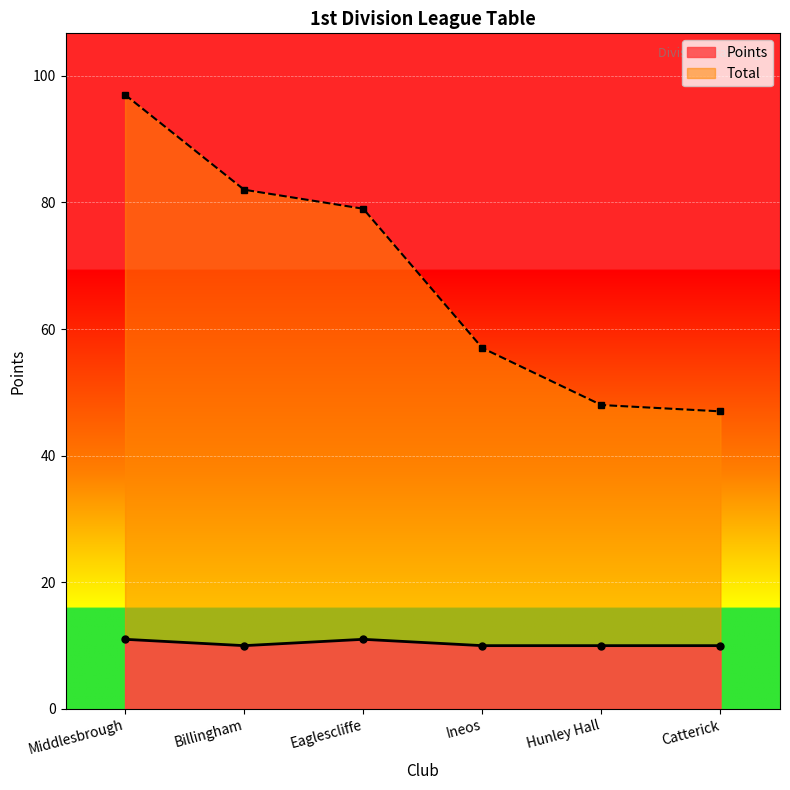

How many interior local peaks (higher than both neighbors) does the data have?

1